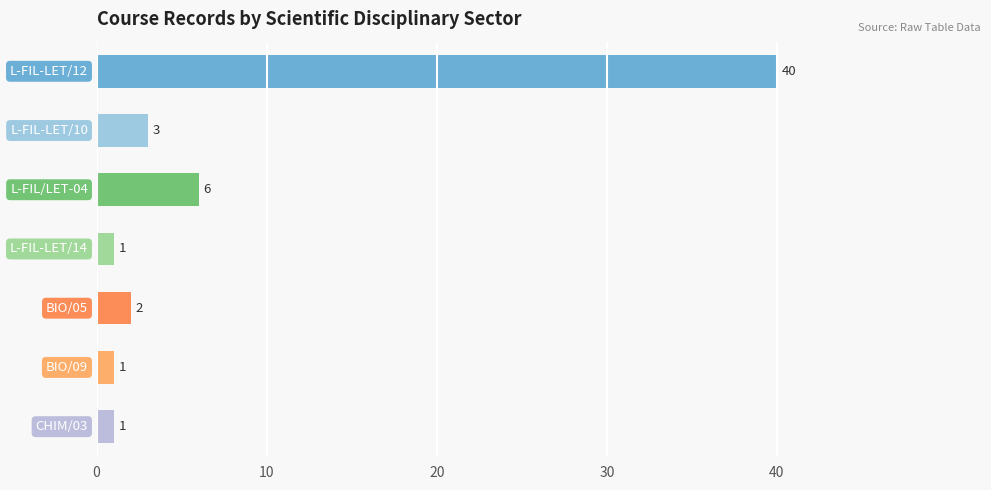

What is the greatest value displayed?

40